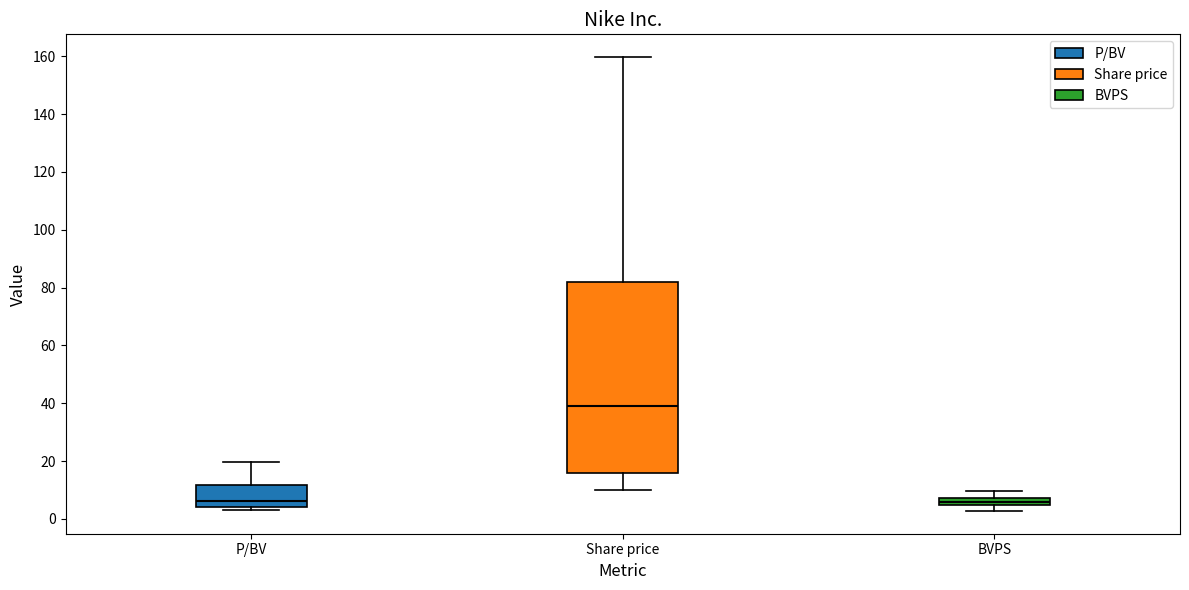

Which box has the highest median line?

Share price